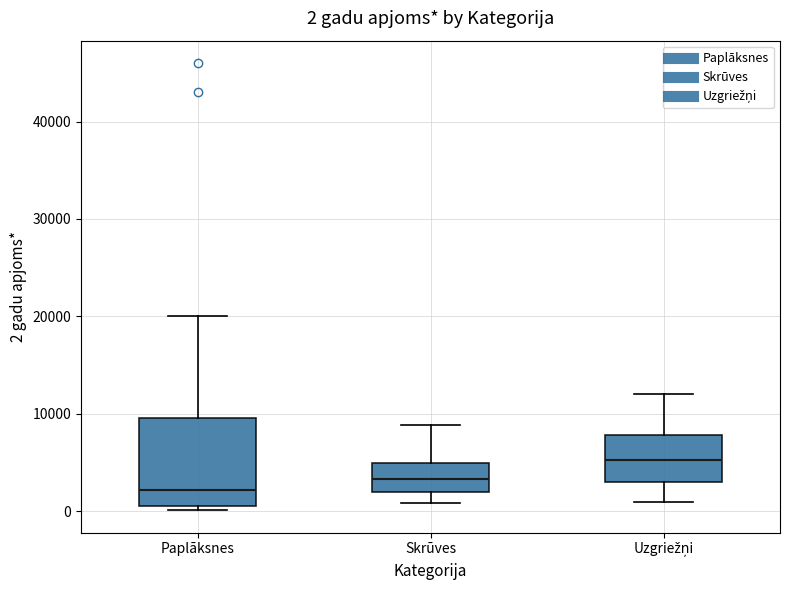

Comparing the boxes themselves (not the whiskers), which one is the tallest?

Paplāksnes